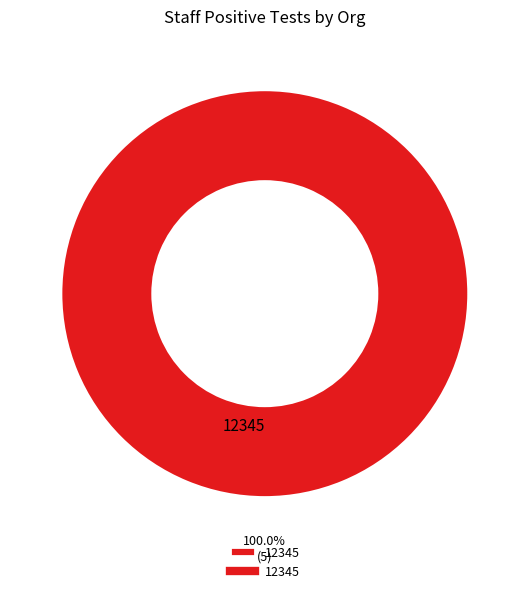

Rank the categories by value from lowest to highest.

12345